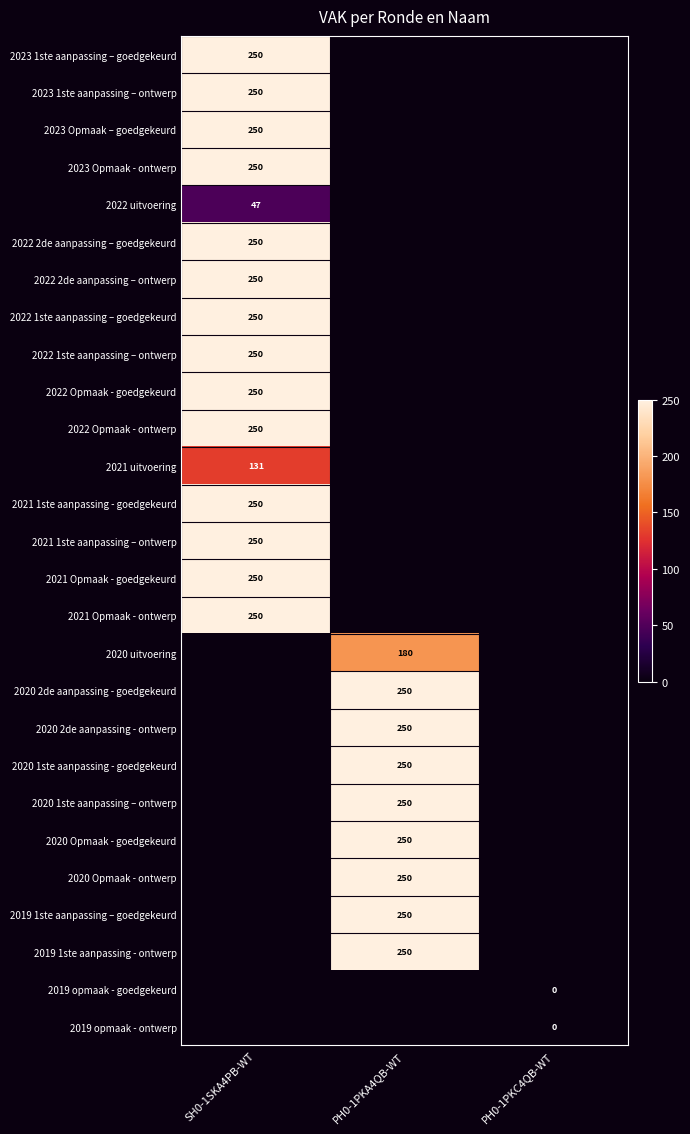

At how many categories does at least one series exceed 110?

2